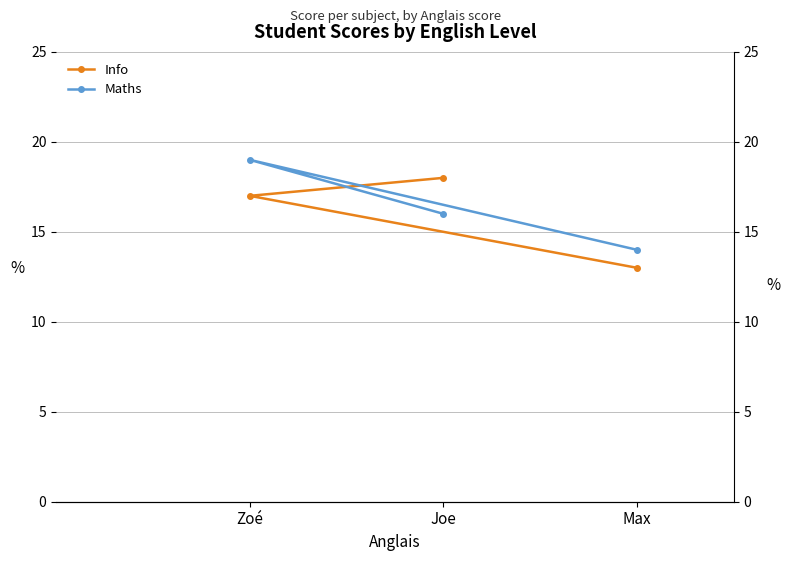

How many data points in Maths are less than 16?

1